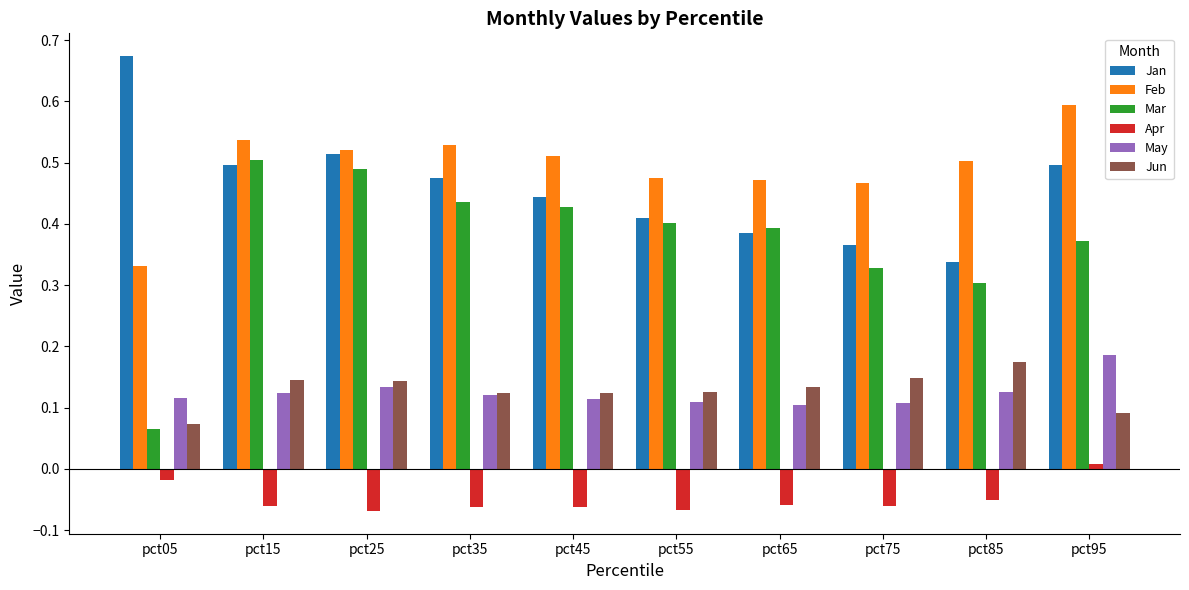

Is the value of Apr at pct45 greater than the value of Feb at pct85?

No